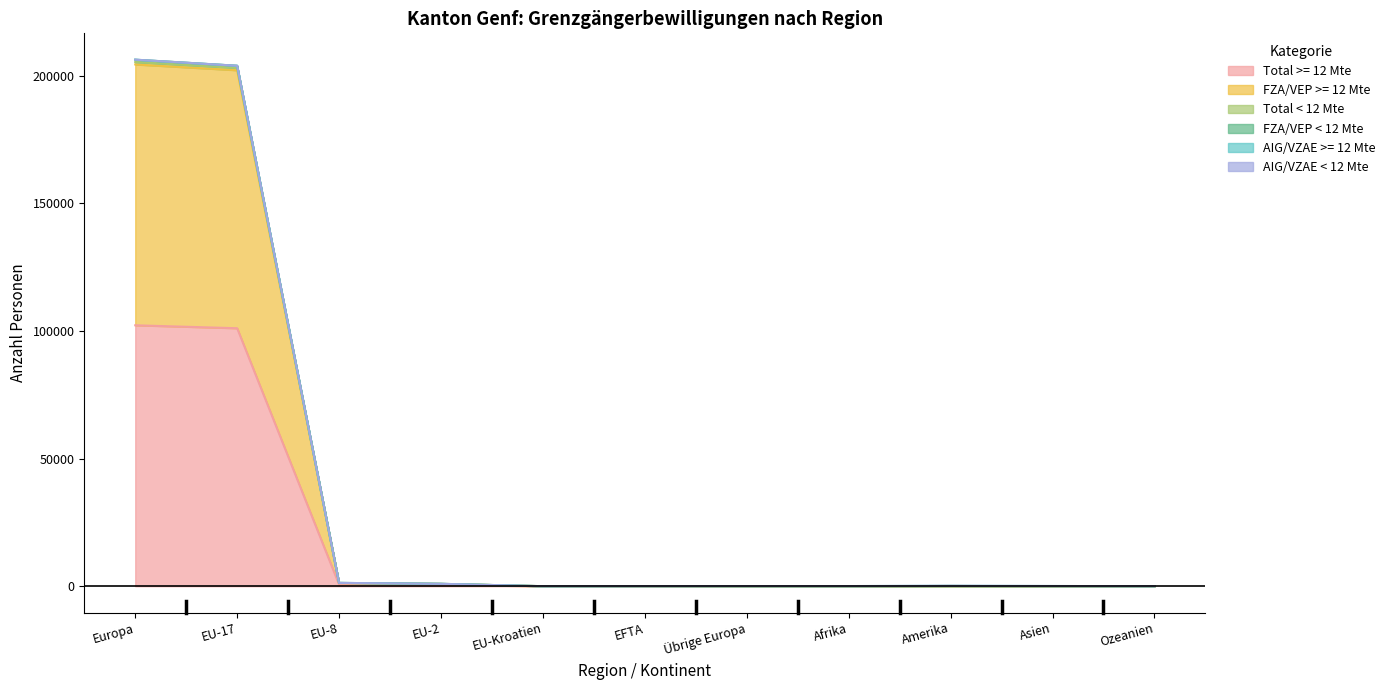

Between Übrige Europa and Asien, which series saw the biggest shift?

FZA/VEP < 12 Mte